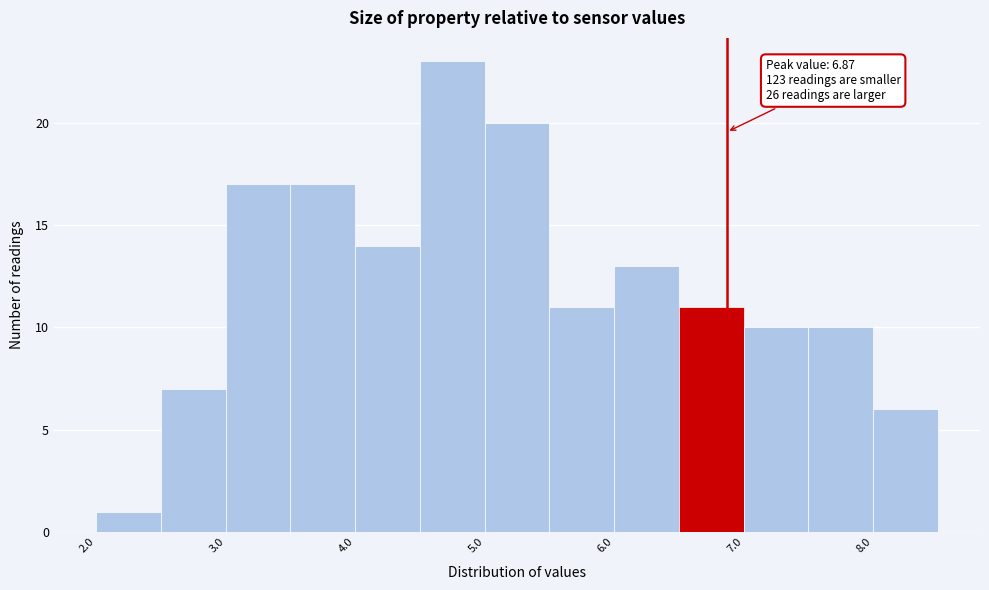

Which range on the x-axis has the tallest bar?

4.5 to 5.0